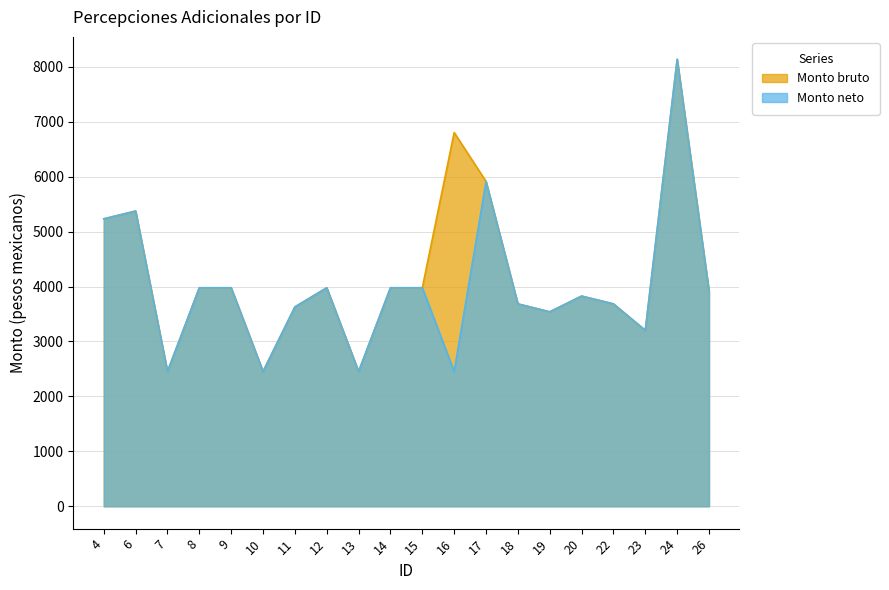

Reading left to right, transcribe all the data shown in this chart.

Monto bruto: 4=5231.8	6=5374.1	7=2453.9	8=3977.5	9=3977.5	10=2453.9	11=3628.9	12=3977.5	13=2453.9	14=3977.5	15=3977.5	16=6803.0	17=5912.2	18=3684.1	19=3539.4	20=3826.1	22=3684.1	23=3202.3	24=8137.1	26=3918.9
Monto neto: 4=5231.8	6=5374.1	7=2453.9	8=3977.5	9=3977.5	10=2453.9	11=3628.9	12=3977.5	13=2453.9	14=3977.5	15=3977.5	16=2453.9	17=5912.2	18=3684.1	19=3539.4	20=3826.1	22=3684.1	23=3202.3	24=8137.1	26=3918.9